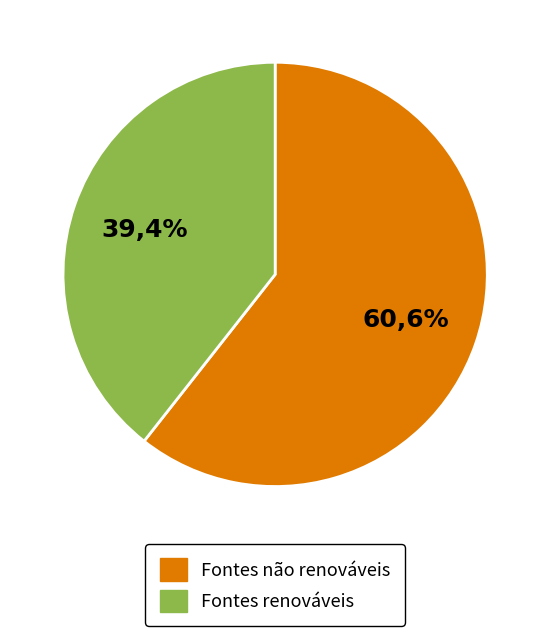

The 0001212.BES slice represents 7% of the pie. True or false?

False